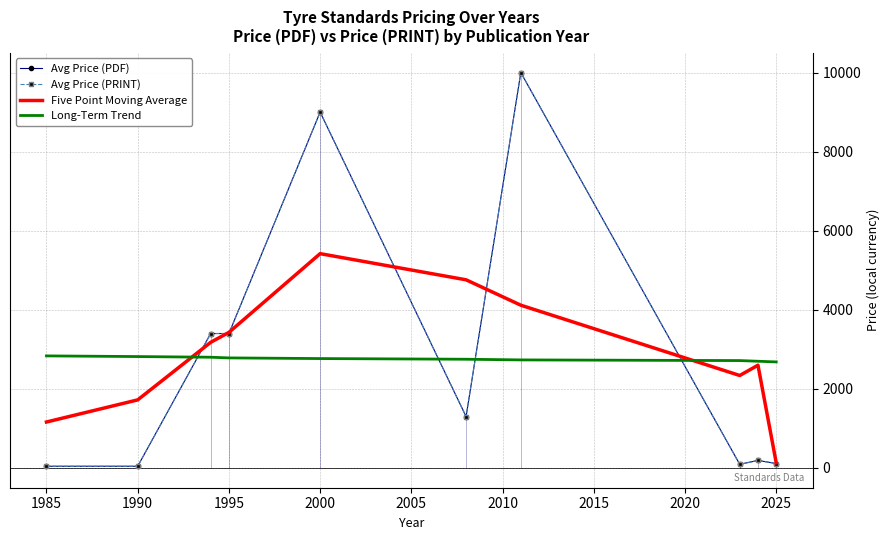

Does the chart have visible grid lines?

Yes